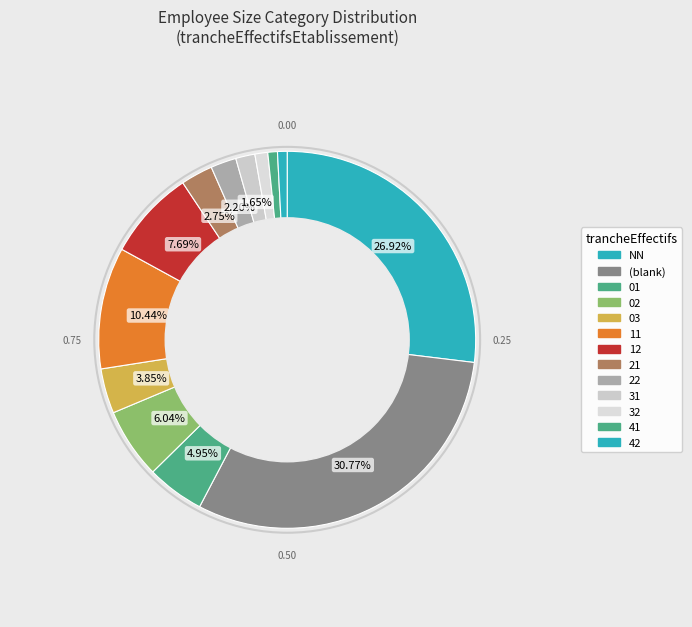

How many slices are in this pie chart?

13